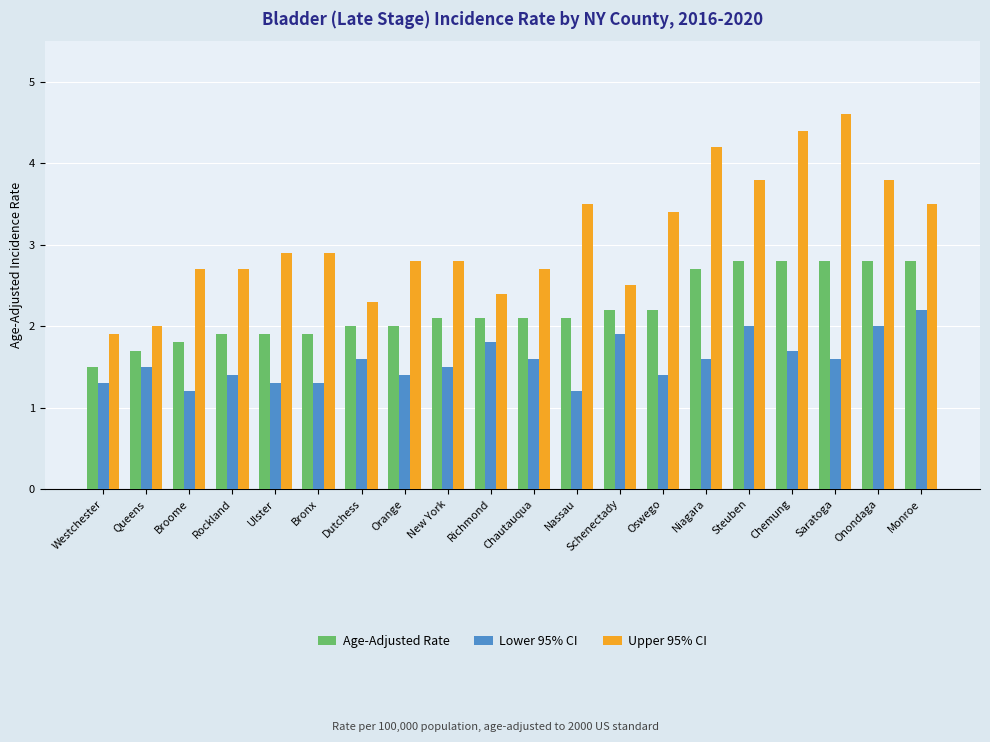

Reading right to left, list all the values displayed in this chart.

Age-Adjusted Rate: 2.8	2.8	2.8	2.8	2.8	2.7	2.2	2.2	2.1	2.1	2.1	2.1	2.0	2.0	1.9	1.9	1.9	1.8	1.7	1.5
Lower 95% CI: 2.2	2.0	1.6	1.7	2.0	1.6	1.4	1.9	1.2	1.6	1.8	1.5	1.4	1.6	1.3	1.3	1.4	1.2	1.5	1.3
Upper 95% CI: 3.5	3.8	4.6	4.4	3.8	4.2	3.4	2.5	3.5	2.7	2.4	2.8	2.8	2.3	2.9	2.9	2.7	2.7	2.0	1.9